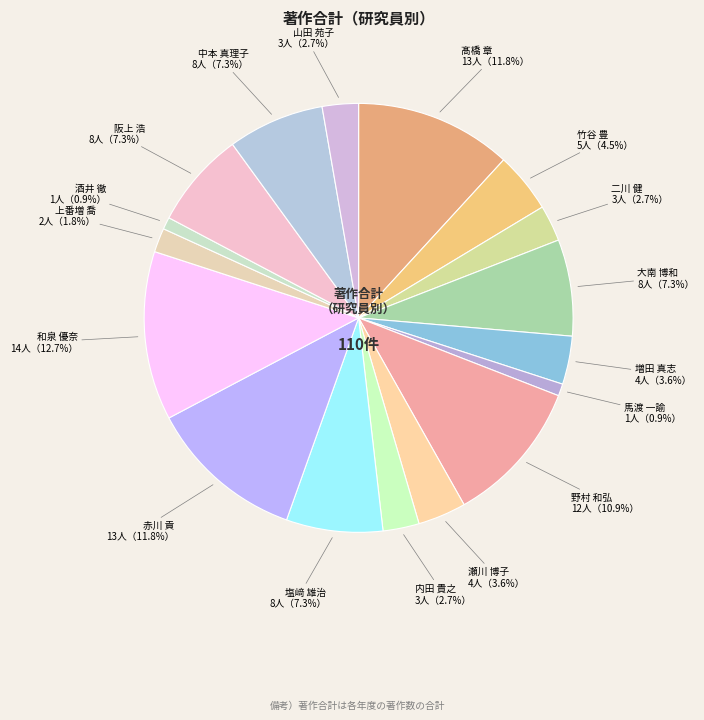

Does any single category account for the majority?

No